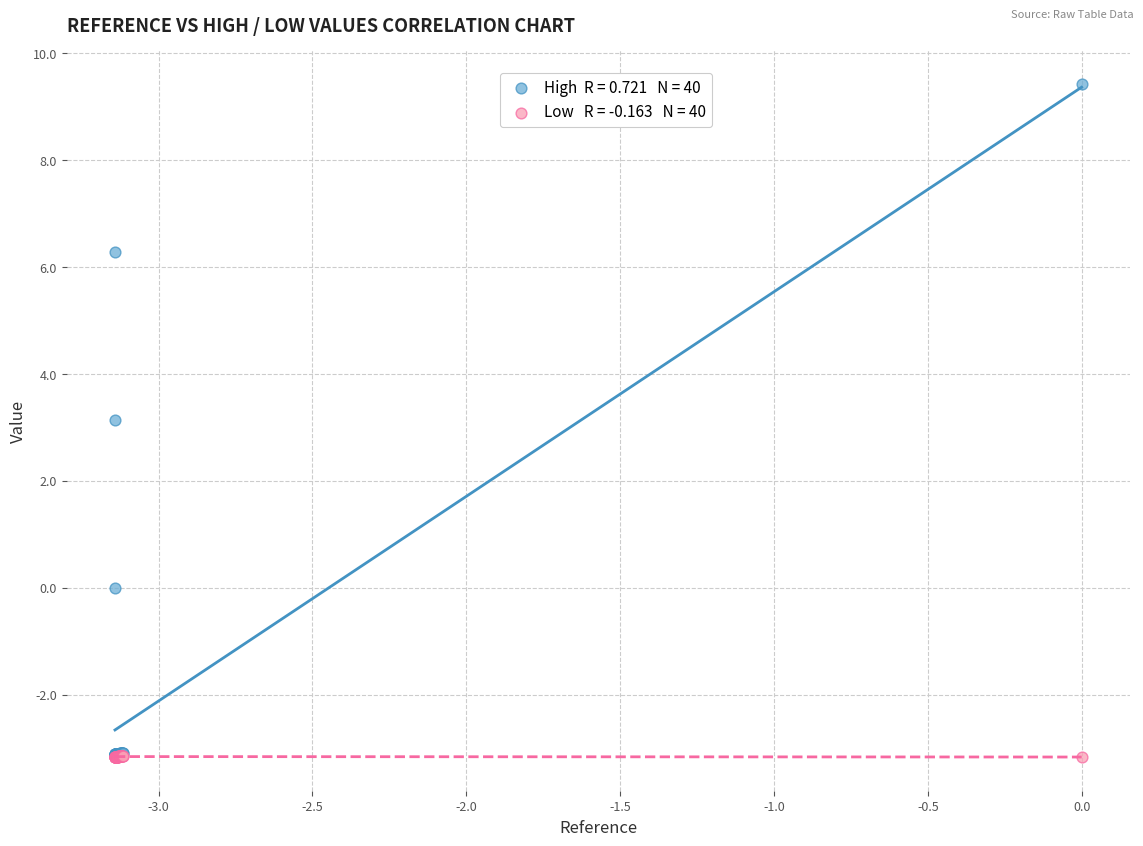

Across all series, what Y value is closest to 3?

3.1